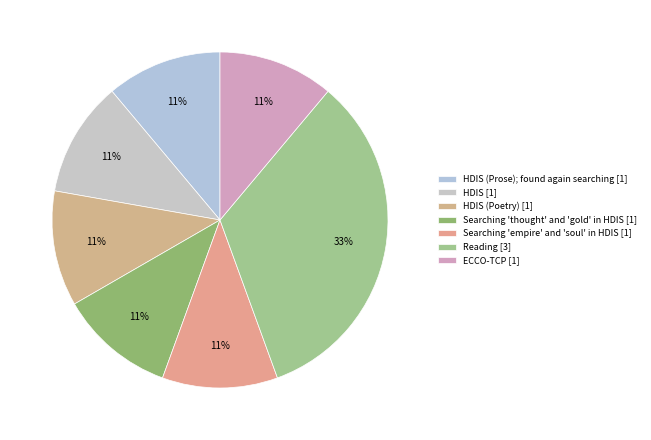

Is there a majority slice in this chart?

No